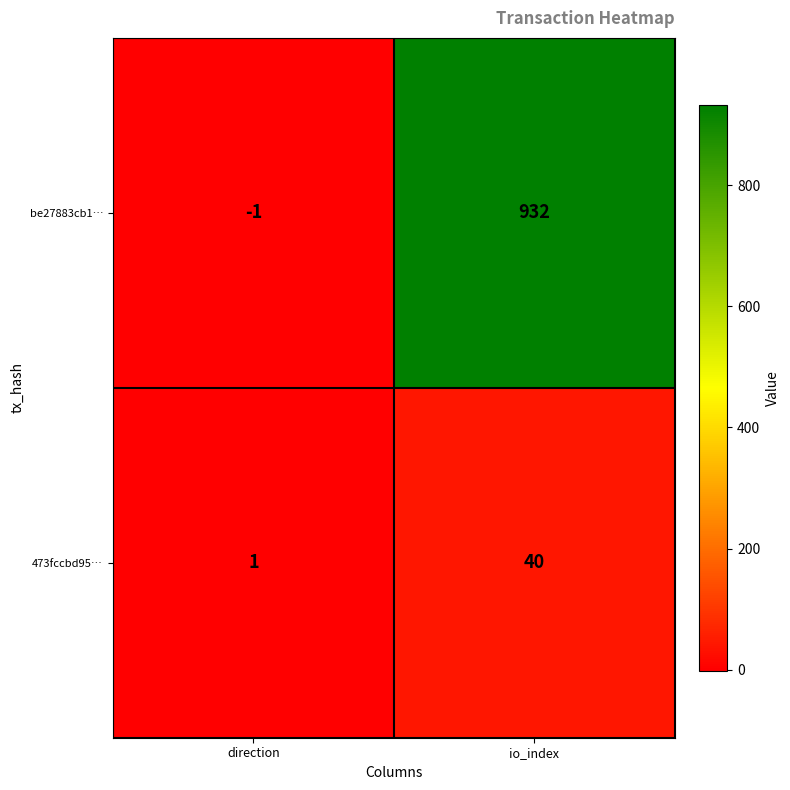

At which category does the chart reach its peak across all series?

io_index